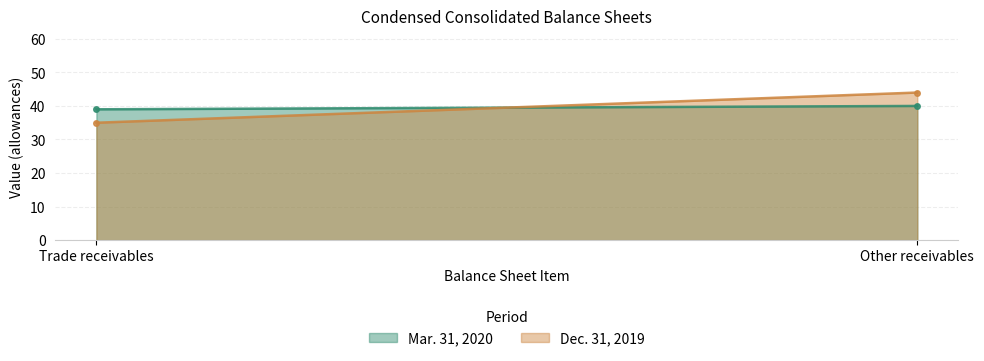

Reading left to right, extract all data points from this chart.

Mar. 31, 2020: 39	40
Dec. 31, 2019: 35	44